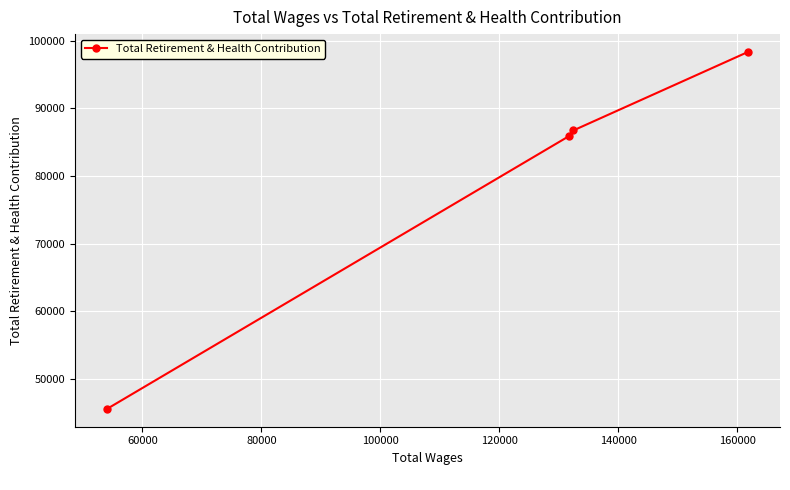

What is the greatest value displayed?

98332